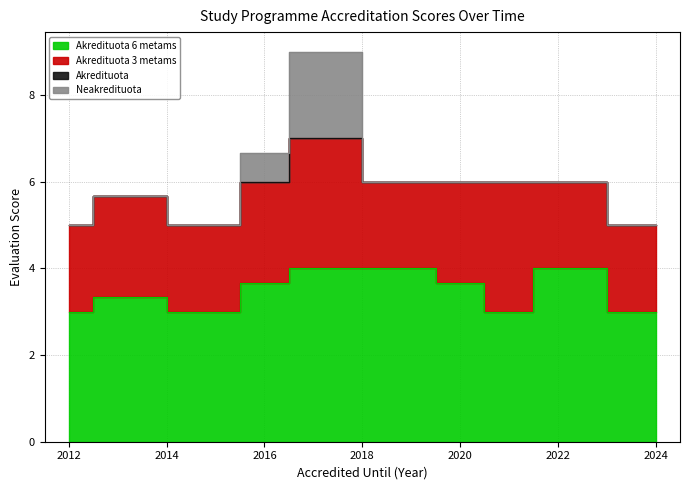

Reading left to right, extract all data points from this chart.

Akredituota 6 metams: 3	3	4	3	3	4	4	3	4	4	4	4	4	3	3	4	3	4	4	3
Akredituota 3 metams: 2	3	2	2	2	2	3	2	3	2	2	3	2	2	3	2	3	2	2	2
Akredituota: 0	0	0	0	0	0	0	0	0	0	0	0	0	0	0	0	0	0	0	0
Neakredituota: 0	0	0	0	0	0	2	0	2	0	0	0	0	0	0	0	0	0	0	0